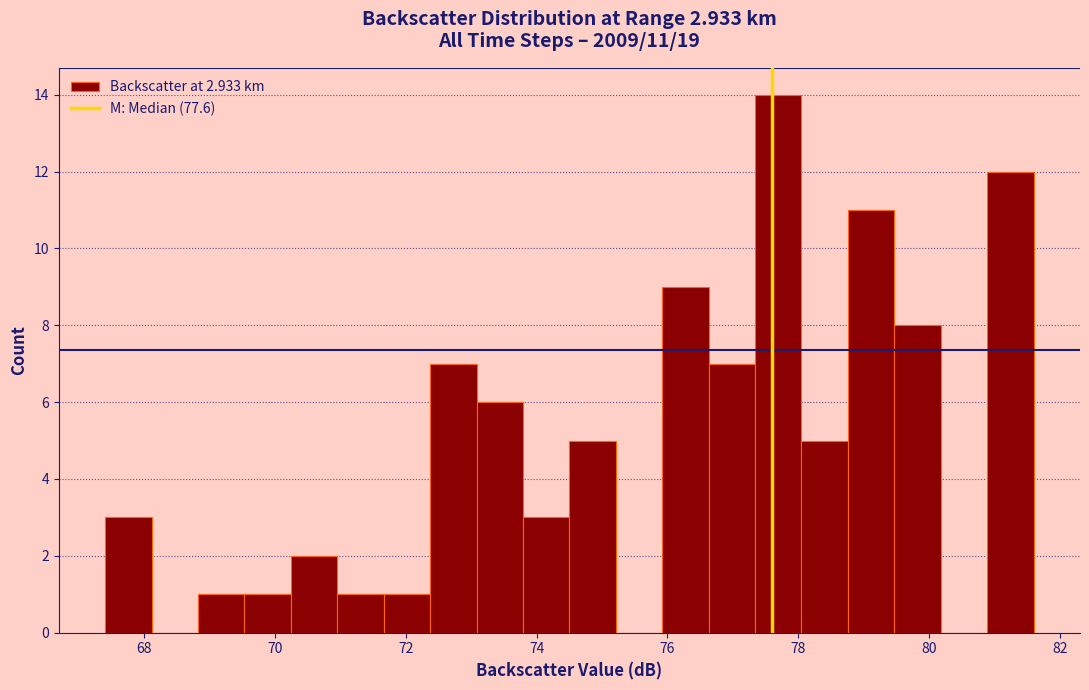

Read against the x-axis, roughly where is the centre of the tallest bar?

77.6